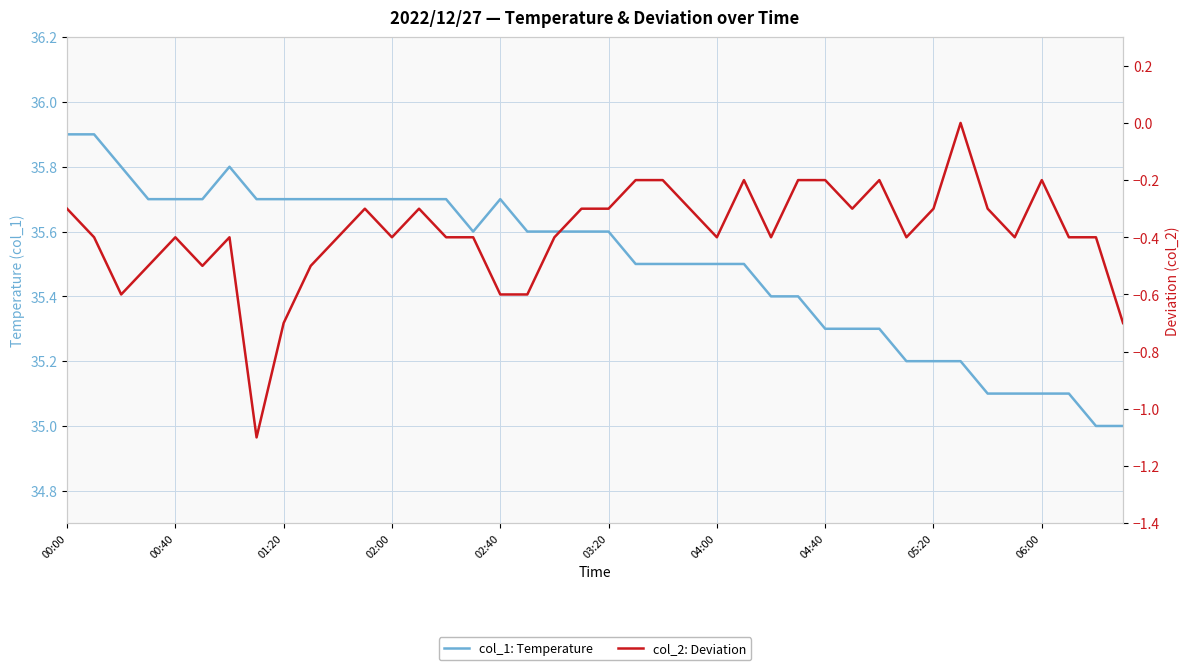

Which series has the largest range (max minus min)?

col_2: Deviation